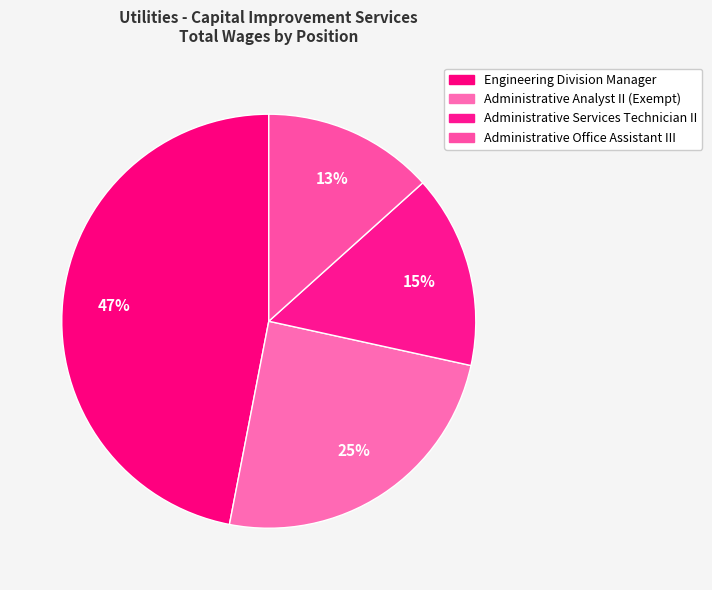

How many slices are in this pie chart?

4